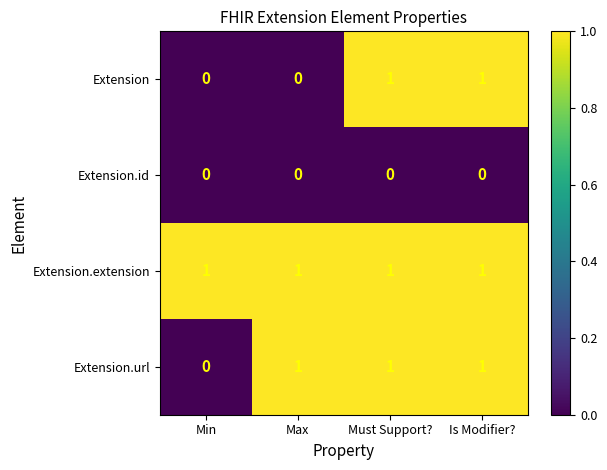

Reading left to right, what are all the values shown in this chart?

Extension: 0	0	1	1
Extension.id: 0	0	0	0
Extension.extension: 1	1	1	1
Extension.url: 0	1	1	1